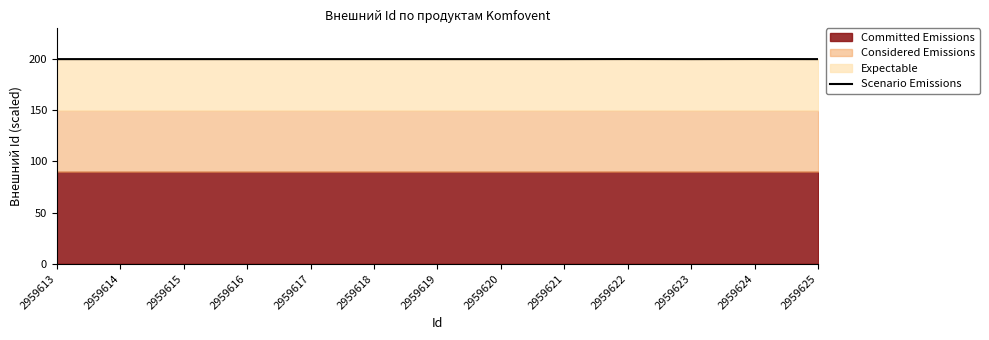

Reading left to right, transcribe all the data shown in this chart.

199.9	199.9	199.9	199.9	199.9	199.9	199.9	199.9	199.9	200.0	199.9	200.0	199.9